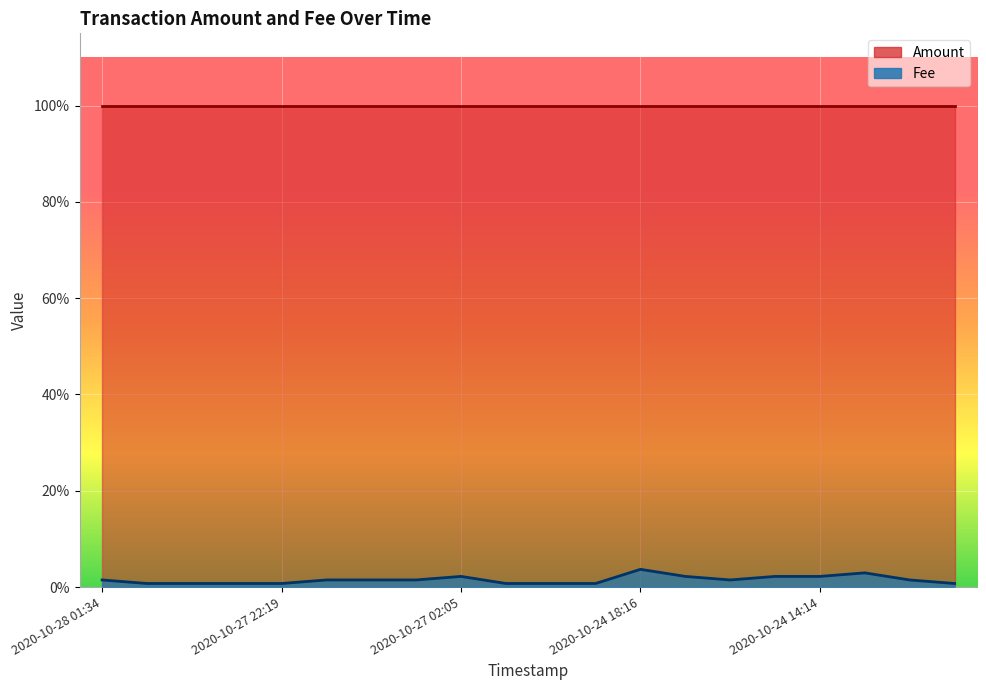

List the labels in order of value, largest first.

2020-10-24 18:16, 2020-10-24 14:10, 2020-10-27 02:05, 2020-10-24 17:36, 2020-10-24 16:42, 2020-10-24 14:14, 2020-10-28 01:34, 2020-10-27 21:38, 2020-10-27 05:12, 2020-10-27 04:54, 2020-10-24 16:46, 2020-10-24 12:36, 2020-10-28 01:13, 2020-10-28 00:02, 2020-10-27 23:46, 2020-10-27 22:19, 2020-10-27 01:43, 2020-10-26 17:48, 2020-10-26 16:52, 2020-10-24 11:48